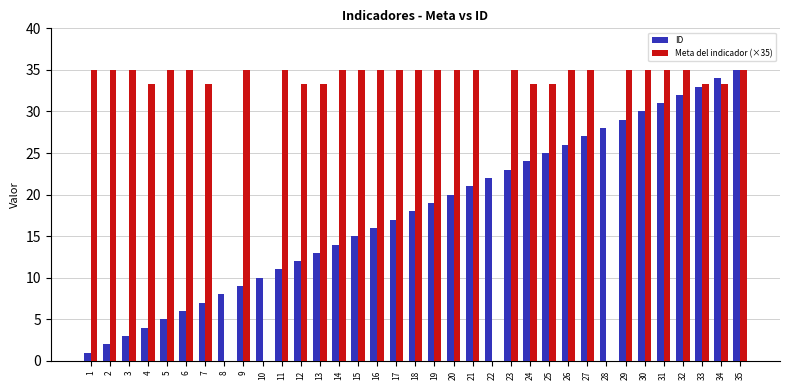

How many distinct data groups are displayed?

2